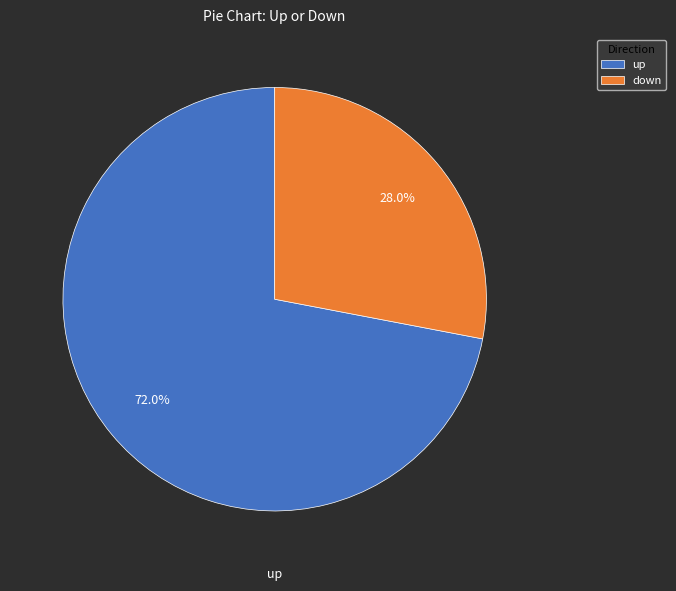

Approximately how many times larger is the value at down compared to up?

0.4